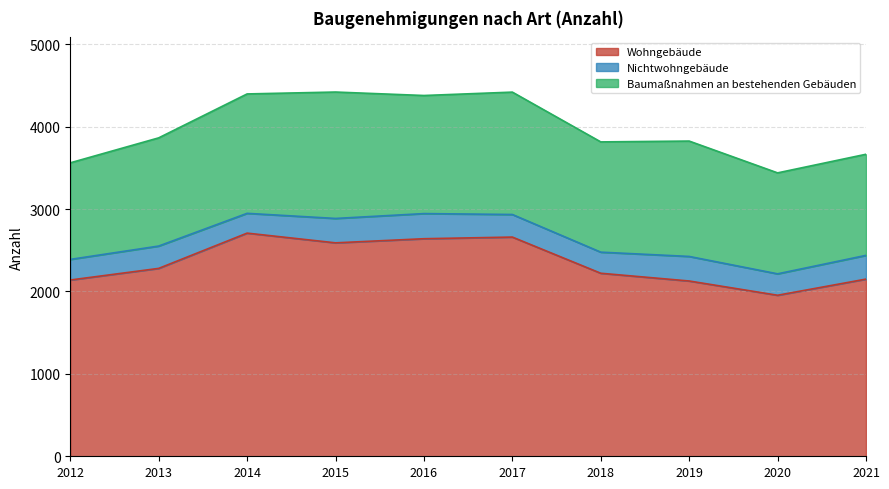

True or false: Baumaßnahmen an bestehenden Gebäuden and Nichtwohngebäude intersect in this chart.

False